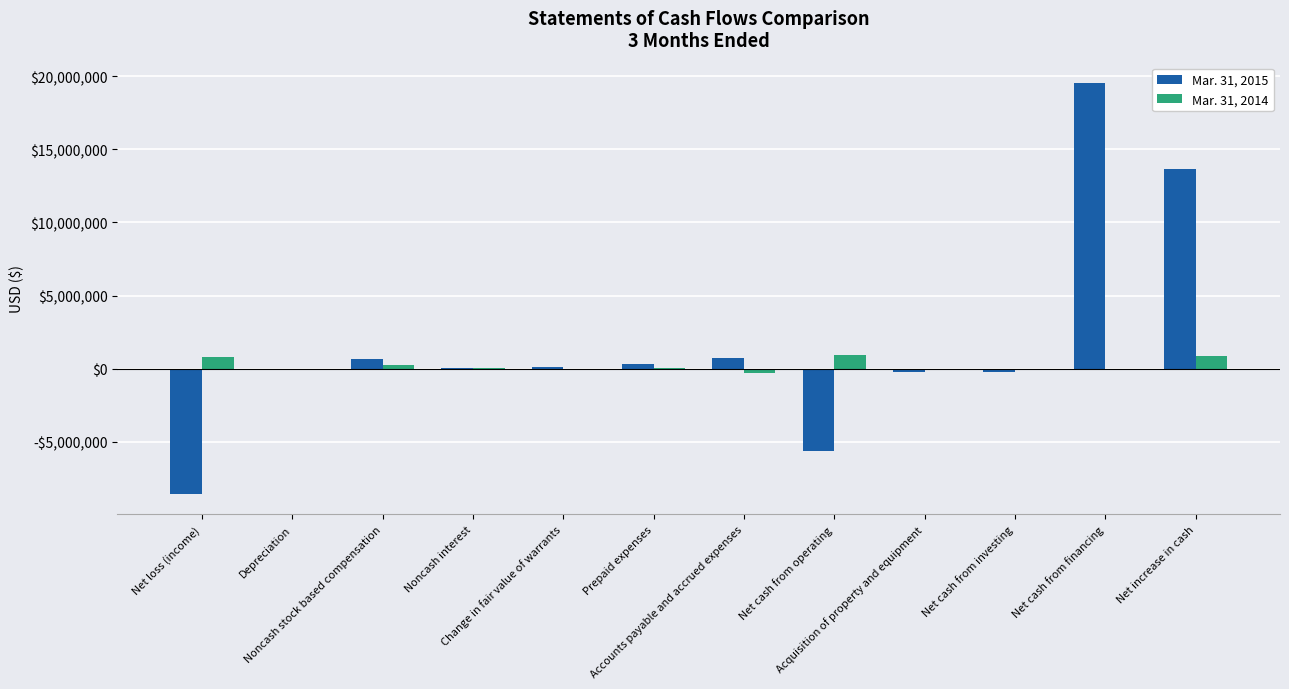

Are the bars horizontal?

No